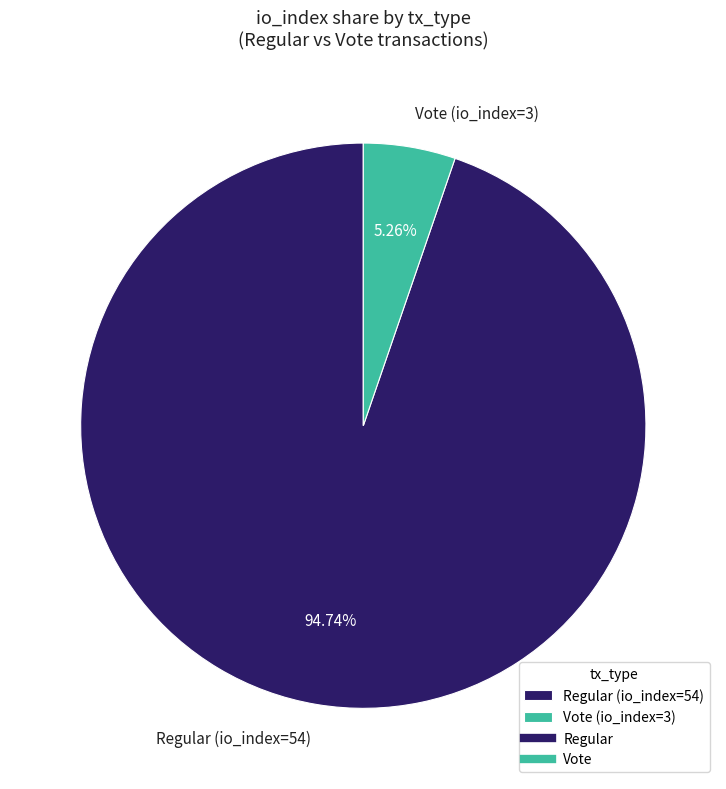

To the nearest percent, what is the difference between the Regular (io_index=54) and Vote (io_index=3) slice percentages?

89%